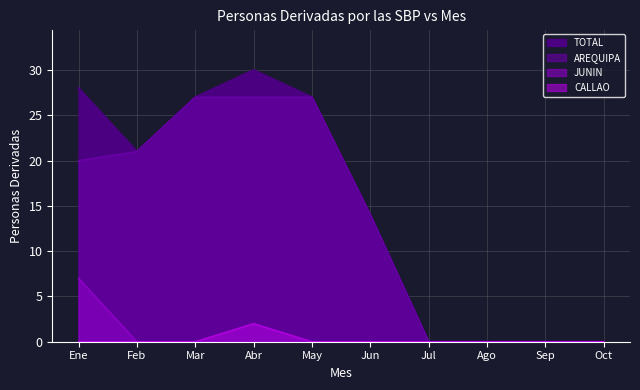

True or false: TOTAL has more than 0 points higher than both neighbors.

True